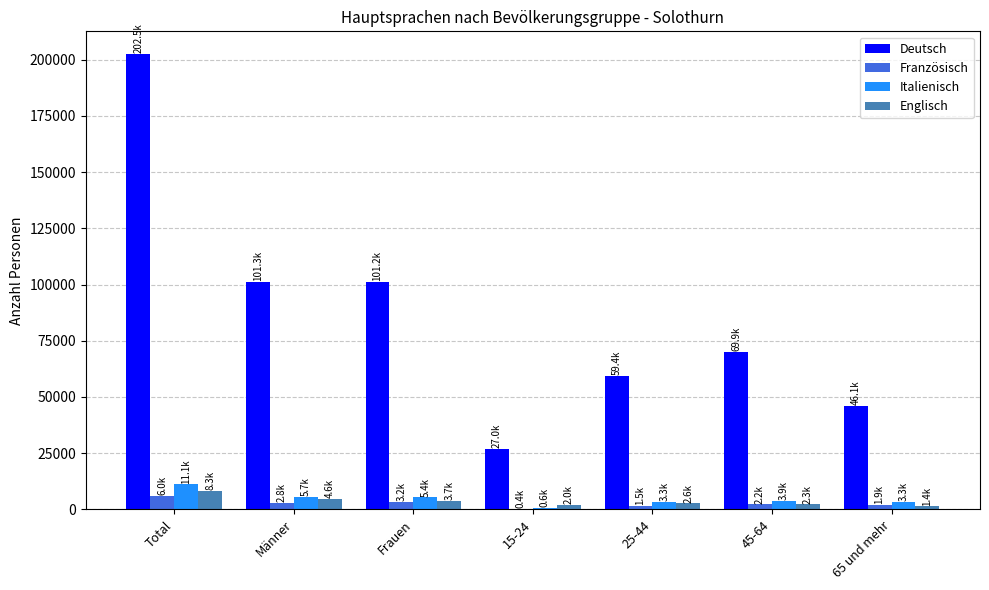

What is the sum of all Englisch values?

24861.1